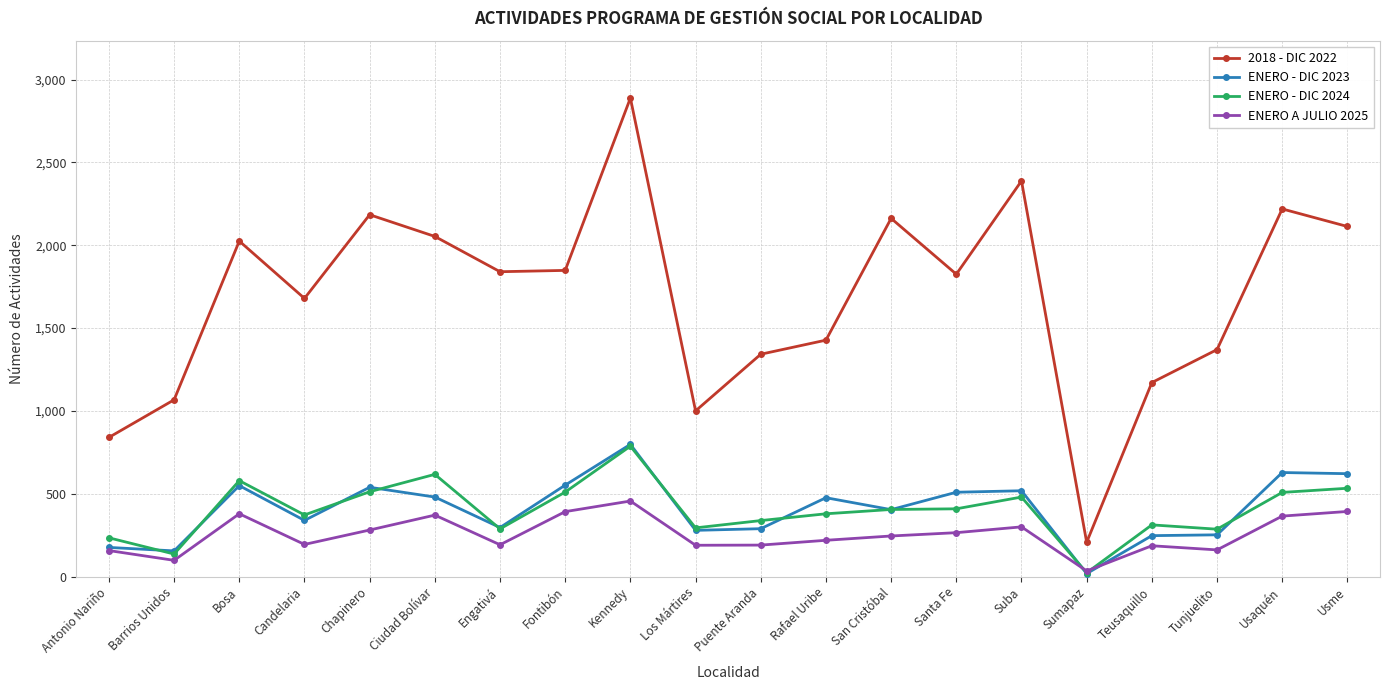

What is the difference between the maximum and minimum values in the 2018 - DIC 2022 series?

2681